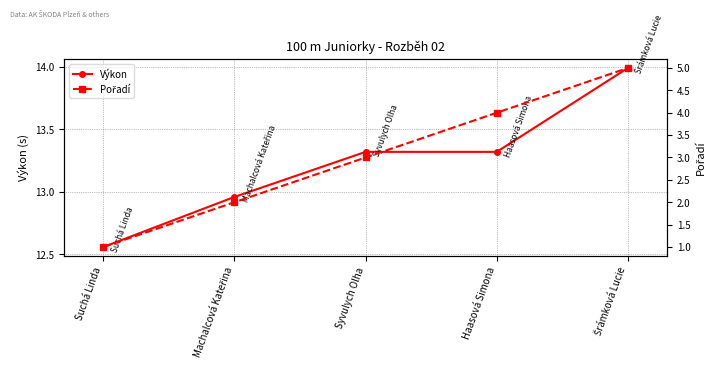

Does the chart display data point markers on the line(s)?

Yes